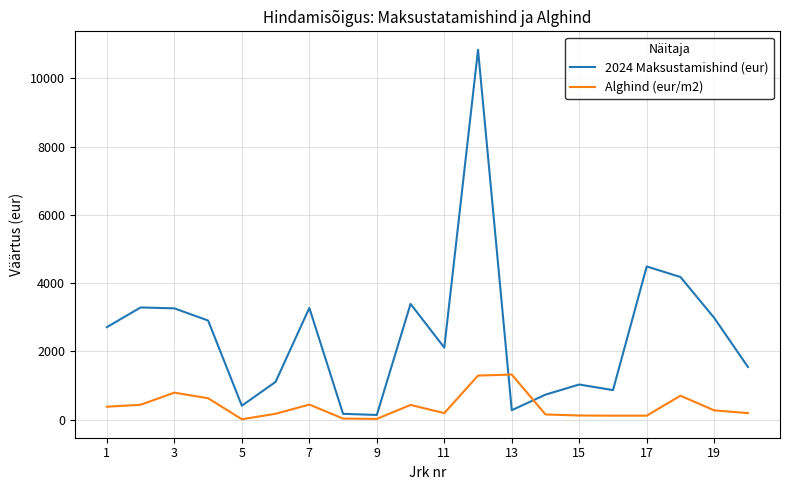

Rank the series by their average value, from highest to lowest.

2024 Maksustamishind (eur), Alghind (eur/m2)